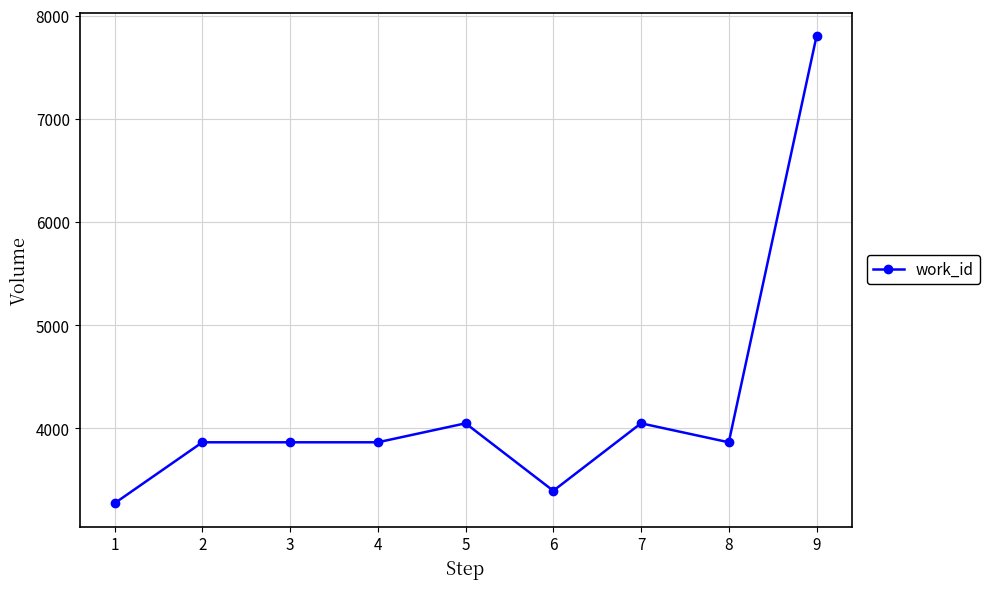

What is the smallest value displayed?

3275